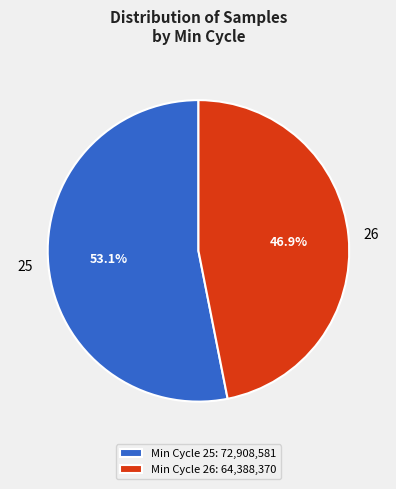

Approximately how many times larger is the value at 26 compared to 25?

0.9